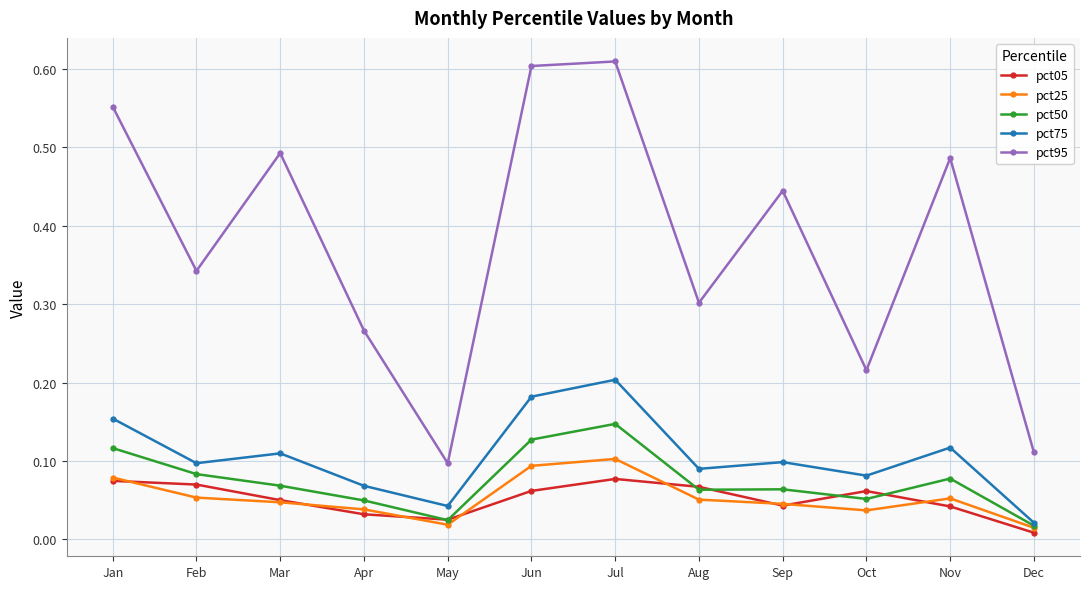

True or false: pct50 and pct95 cross at least once.

False